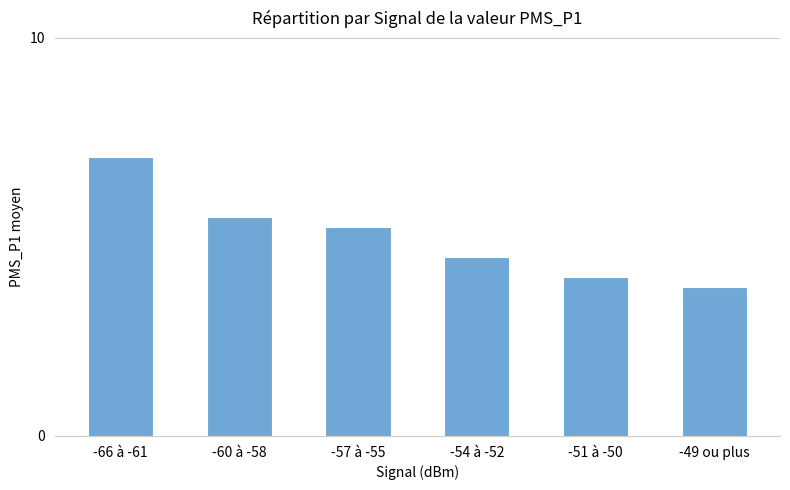

Does the chart contain stacked bars?

No